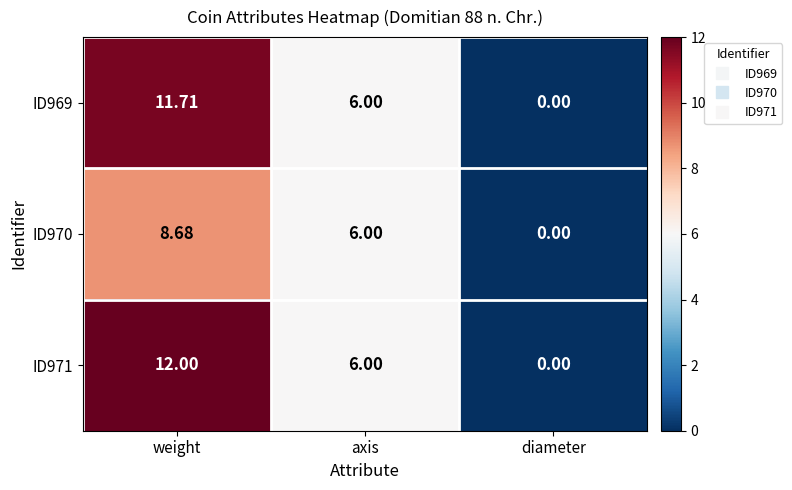

Where is ID971 nearest to the value 6?

axis